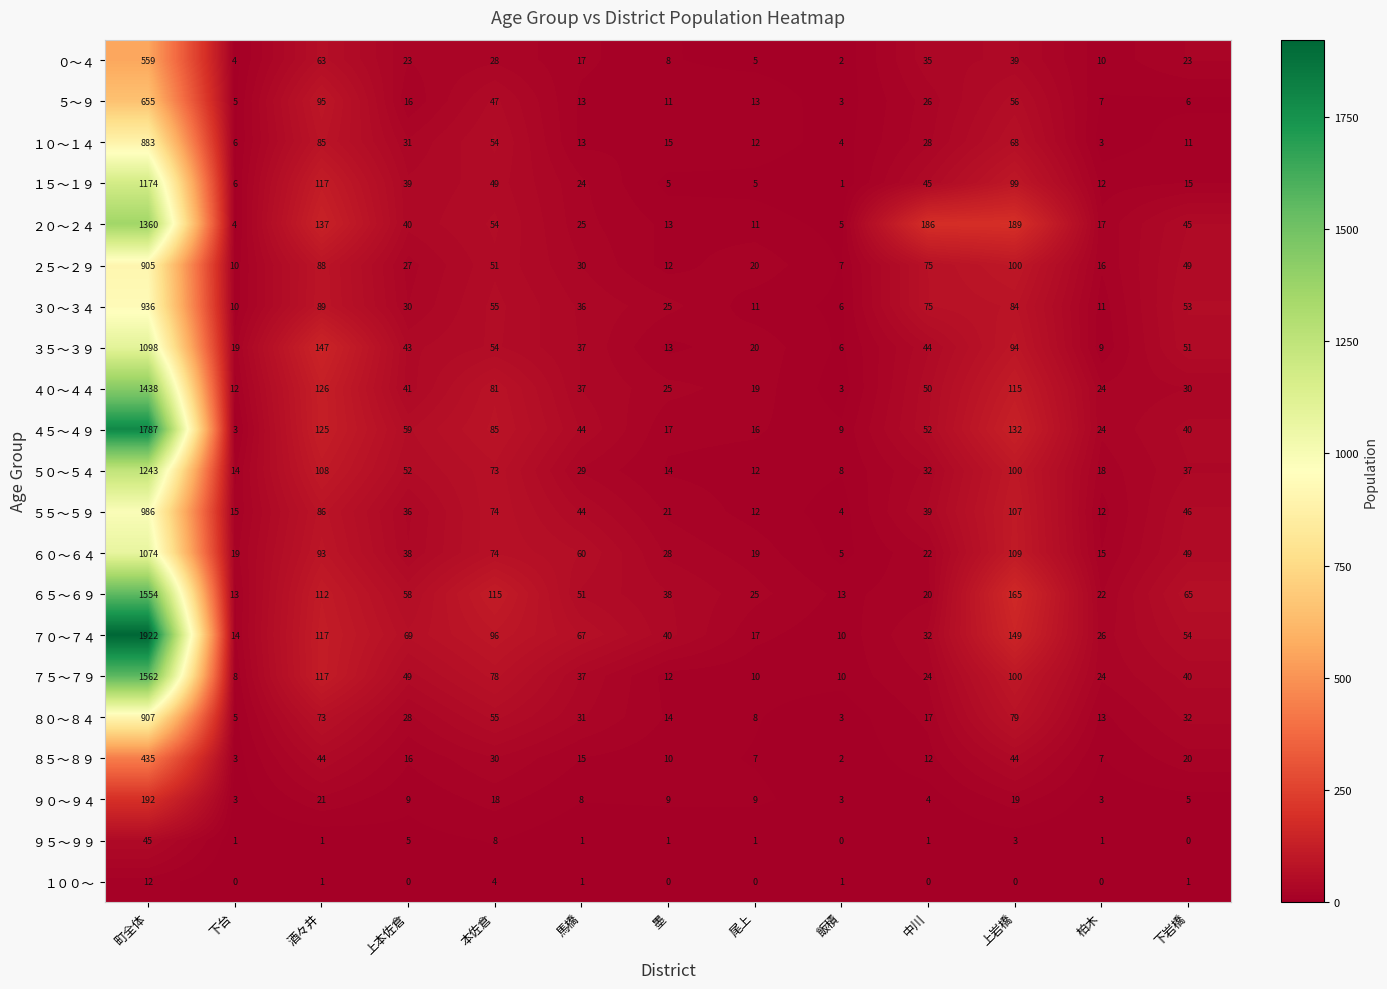

What is the difference between the highest and lowest values at 墨?

40